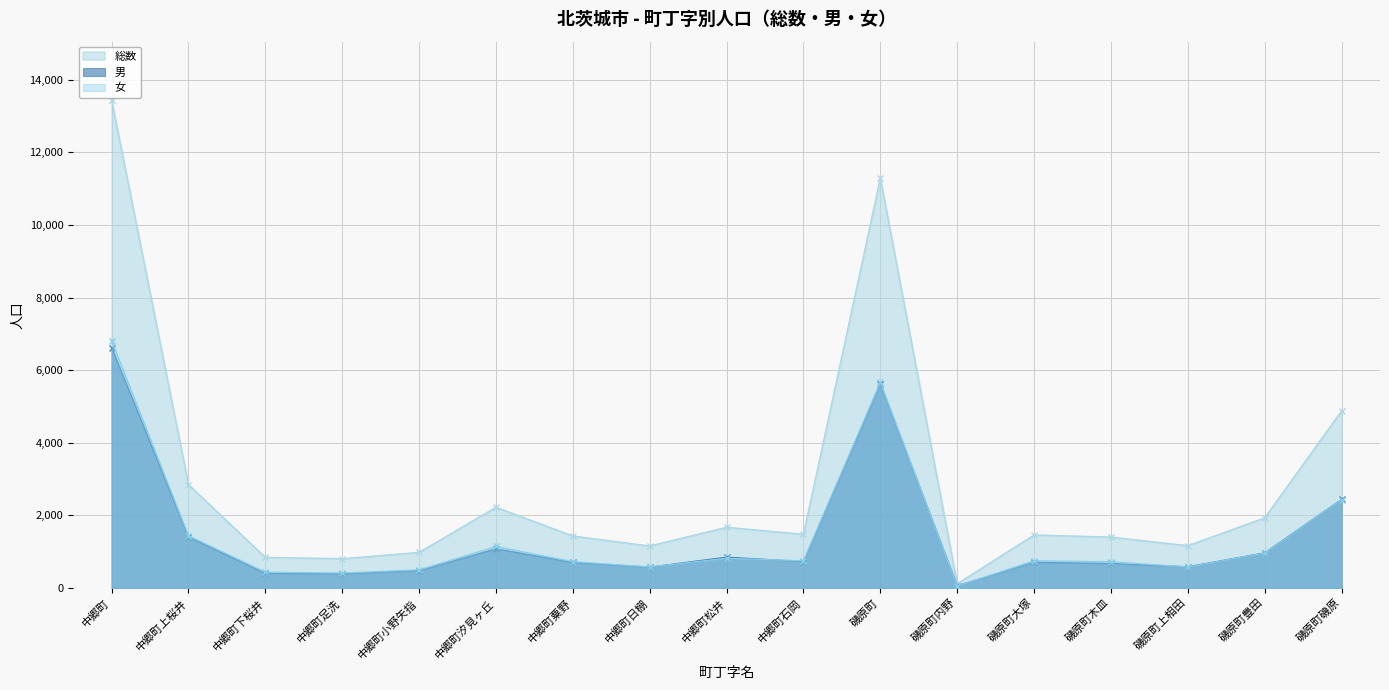

What is the maximum value for 男?

6621